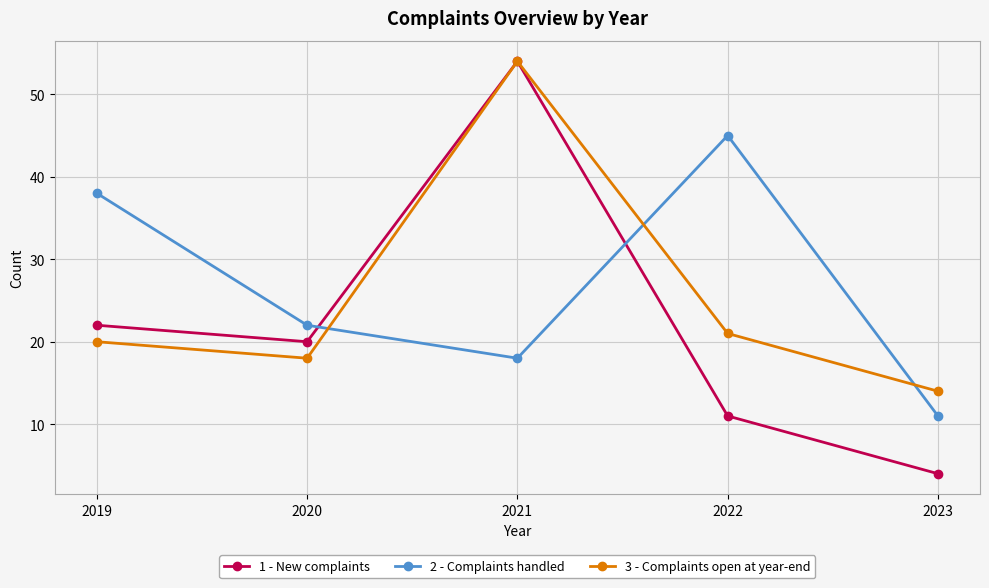

What is the value of the 3 - Complaints open at year-end point at the 4th from the left?

21